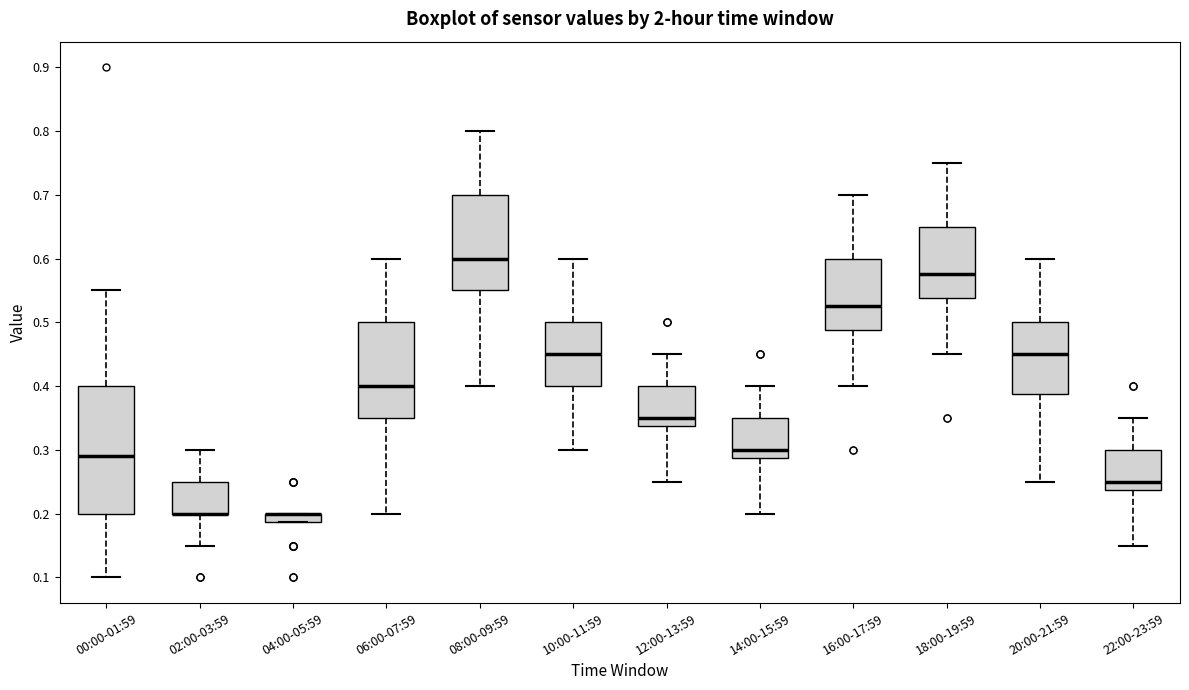

Comparing the boxes themselves (not the whiskers), which one is the tallest?

00:00-01:59